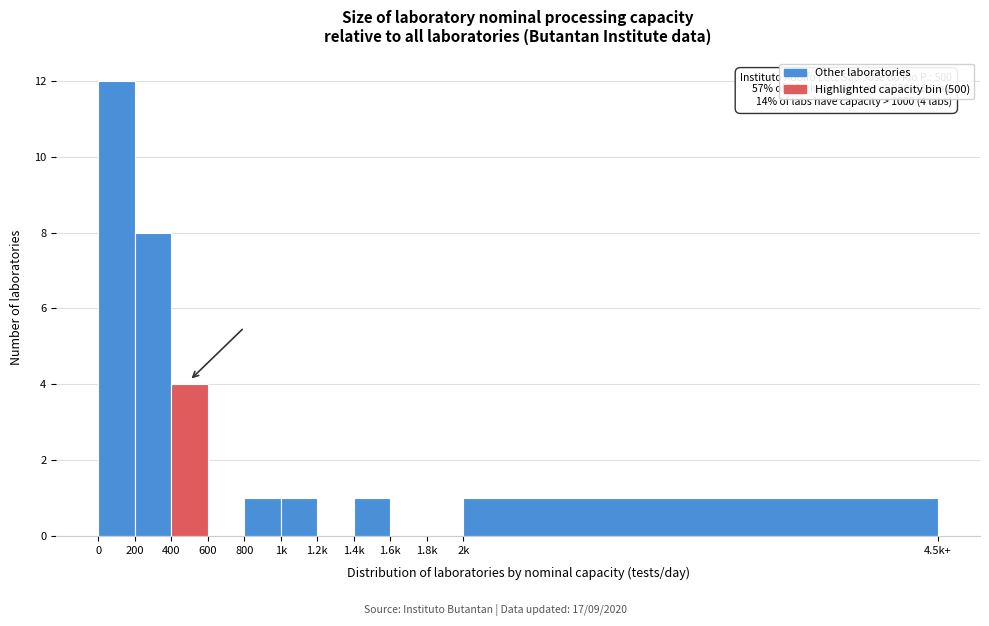

Reading right to left, extract all data points from this chart.

2k=1	1.8k=0	1.6k=0	1.4k=1	1.2k=0	1k=1	800=1	600=0	400=4	200=8	0=12